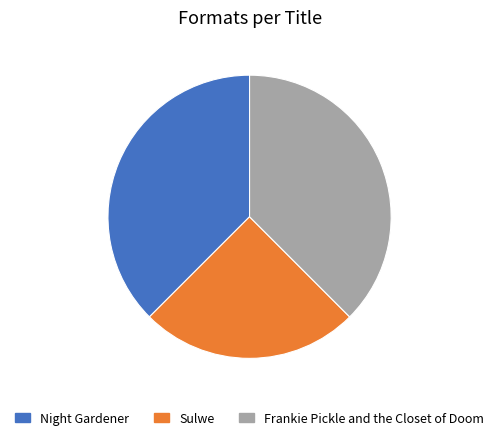

Count the number of slices in the pie.

3